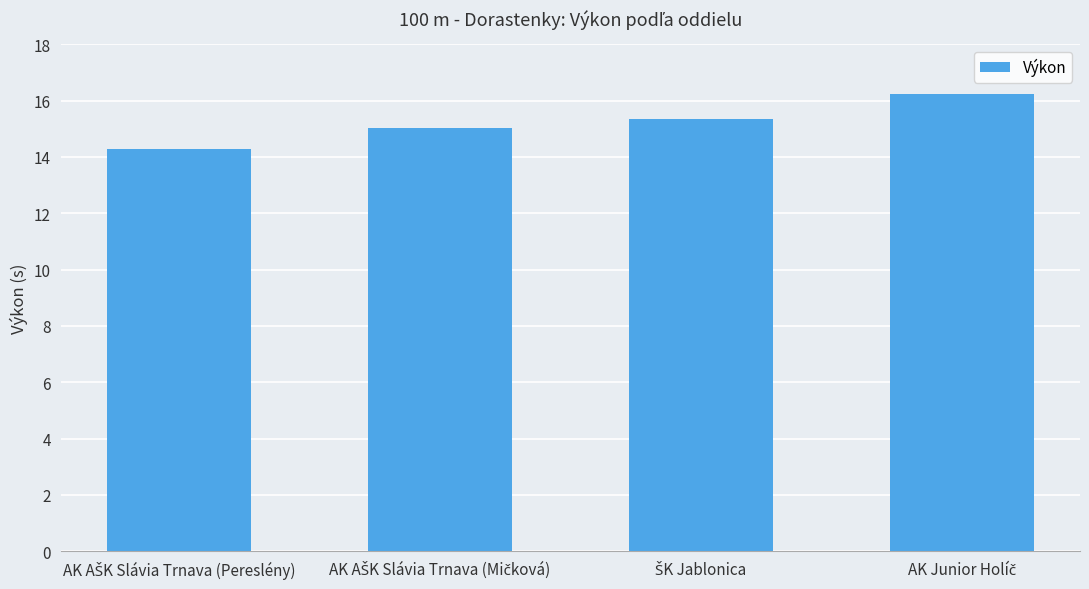

What is the minimum value shown in the chart?

14.3